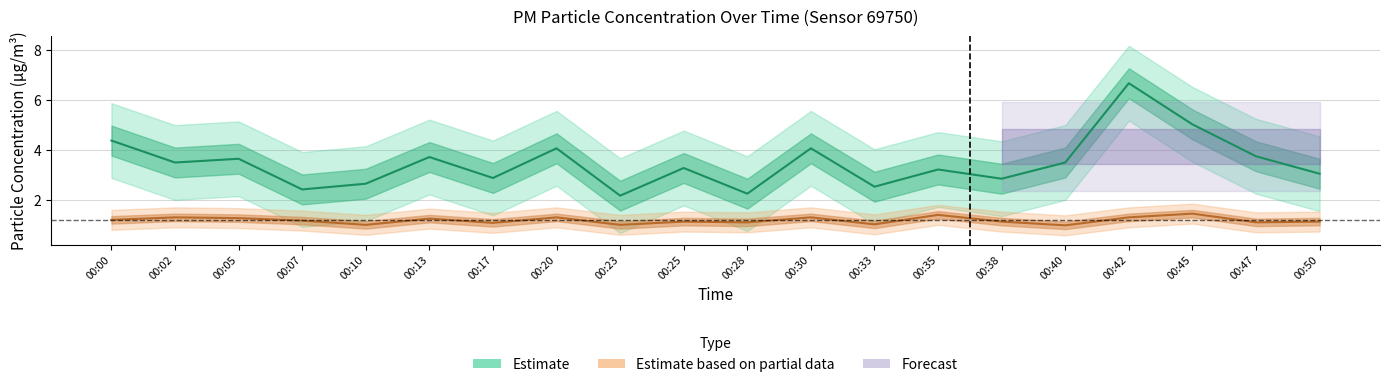

True or false: P2 and P1 intersect in this chart.

False